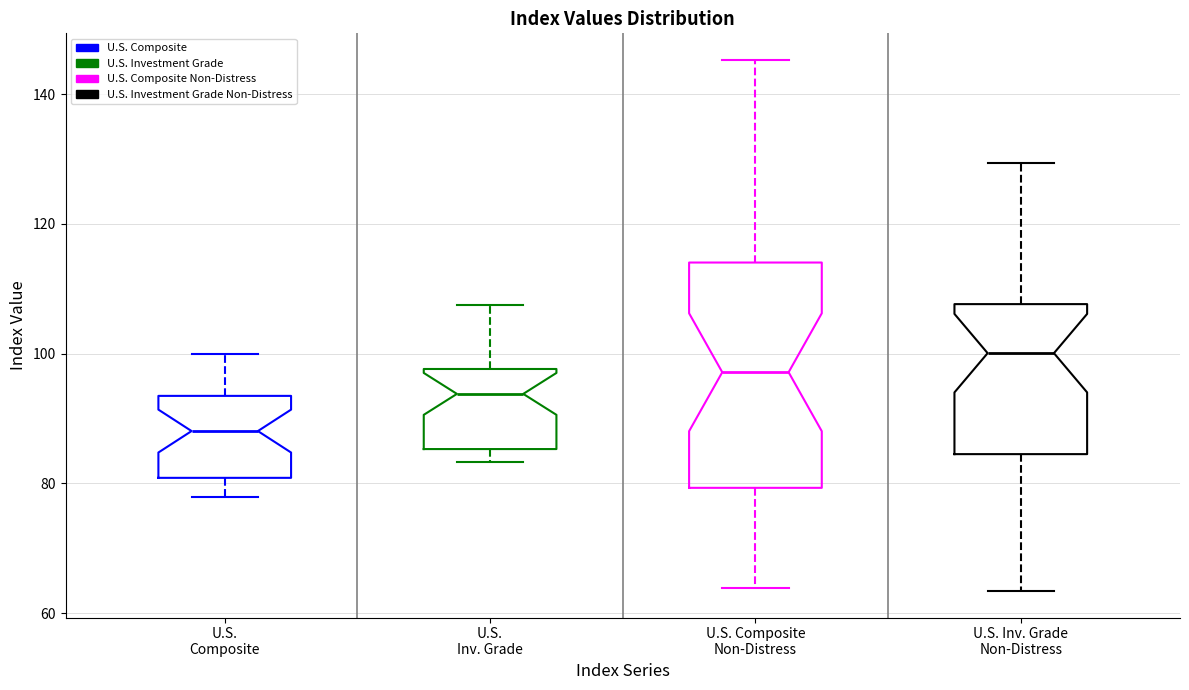

Which box's median line is the lowest?

U.S. Composite